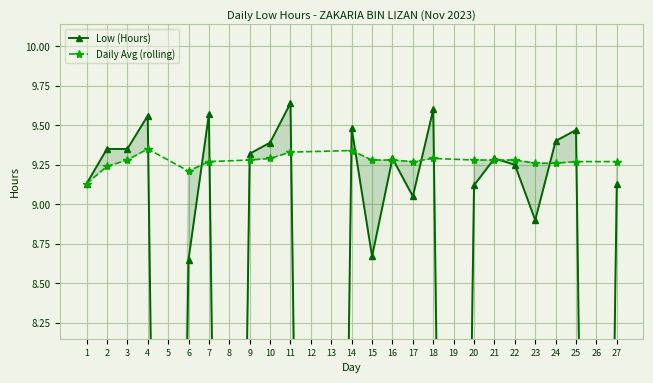

Rank the categories by value from lowest to highest.

5, 8, 12, 13, 19, 26, 6, 15, 23, 17, 20, 1, 27, 22, 16, 21, 9, 2, 3, 10, 24, 25, 14, 4, 7, 18, 11